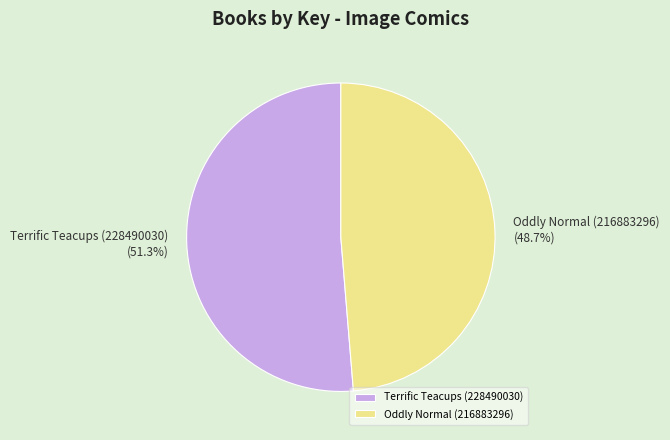

What is the total percentage of Terrific Teacups (228490030) and Oddly Normal (216883296)?

100.0%